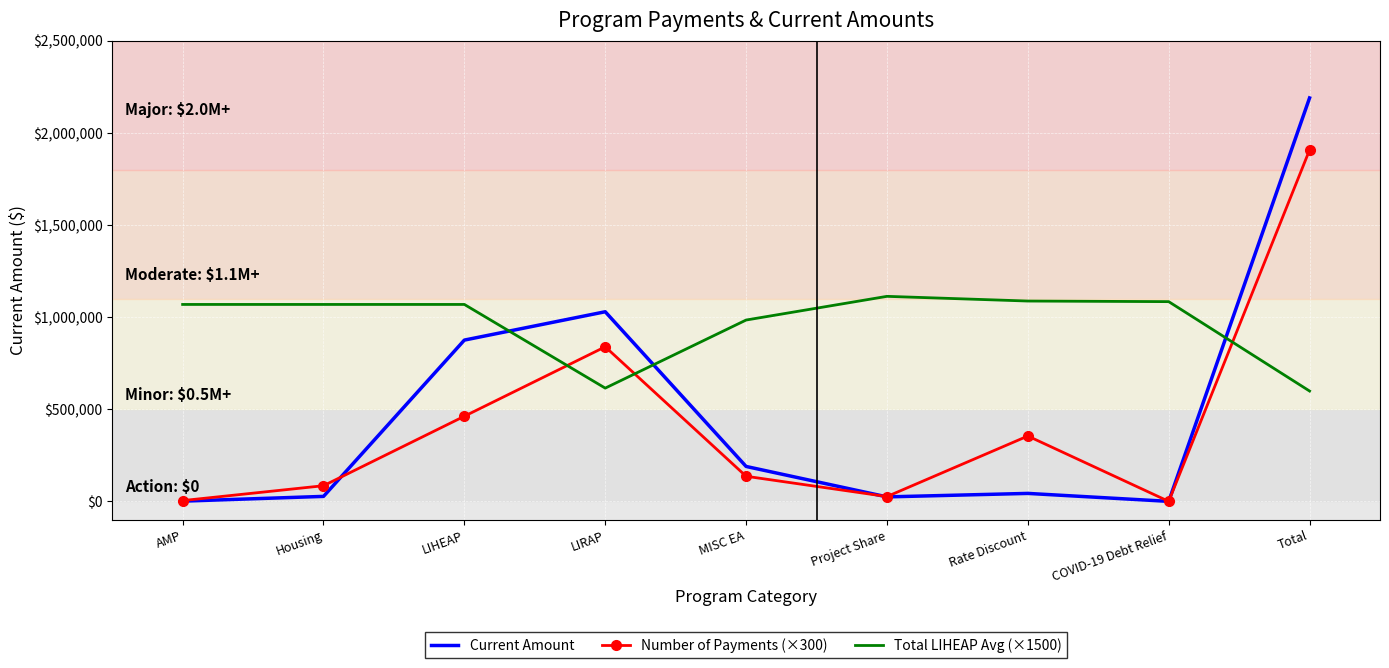

Which label corresponds to the largest value in the chart?

Total